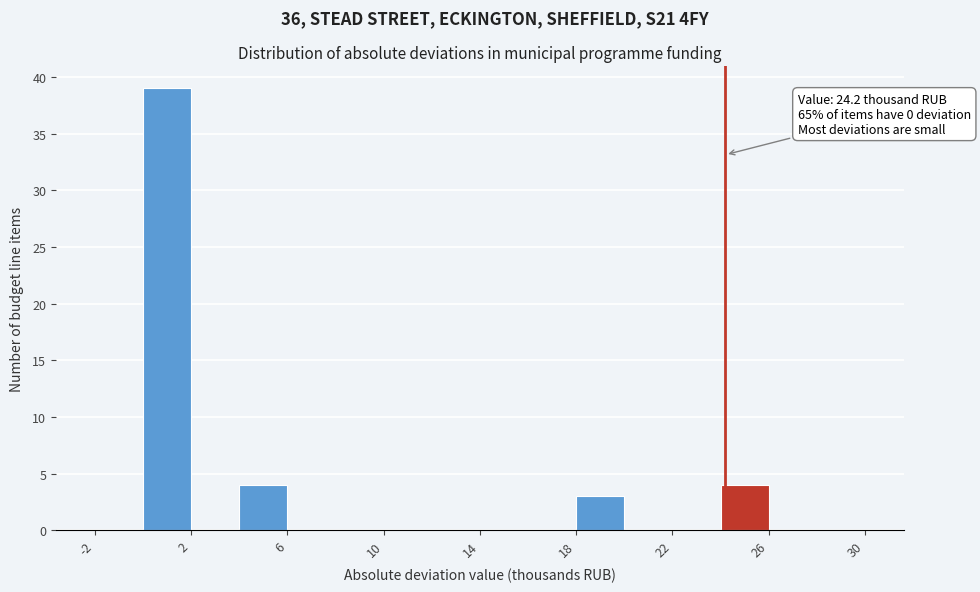

Which range on the x-axis has the tallest bar?

0 to 2